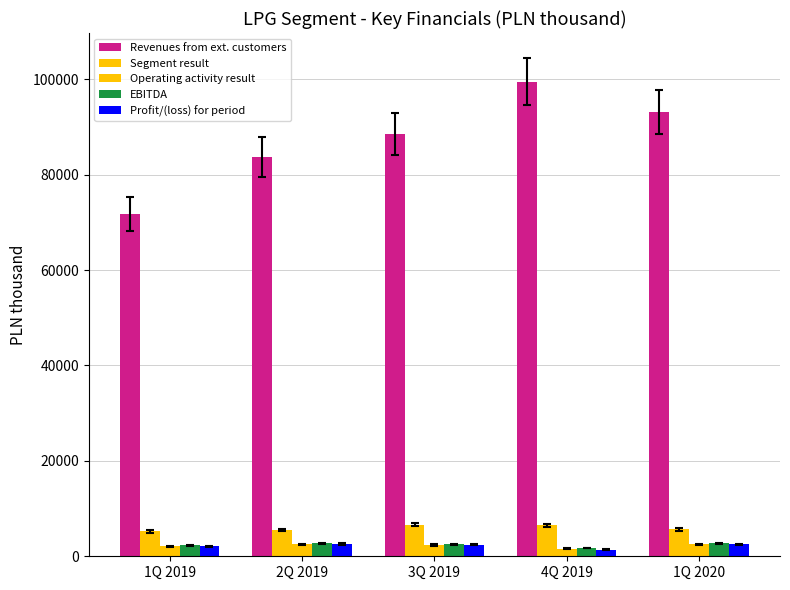

Count the number of data series in this chart.

5